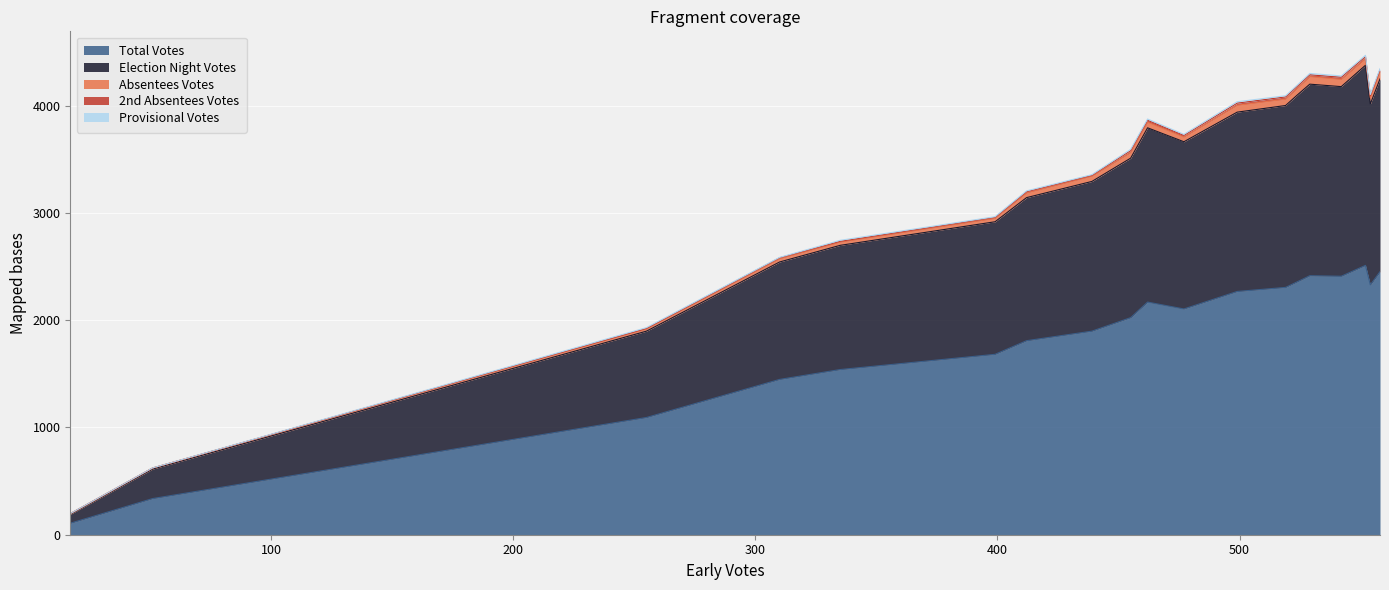

What is the highest value of the Total Votes series?

2511